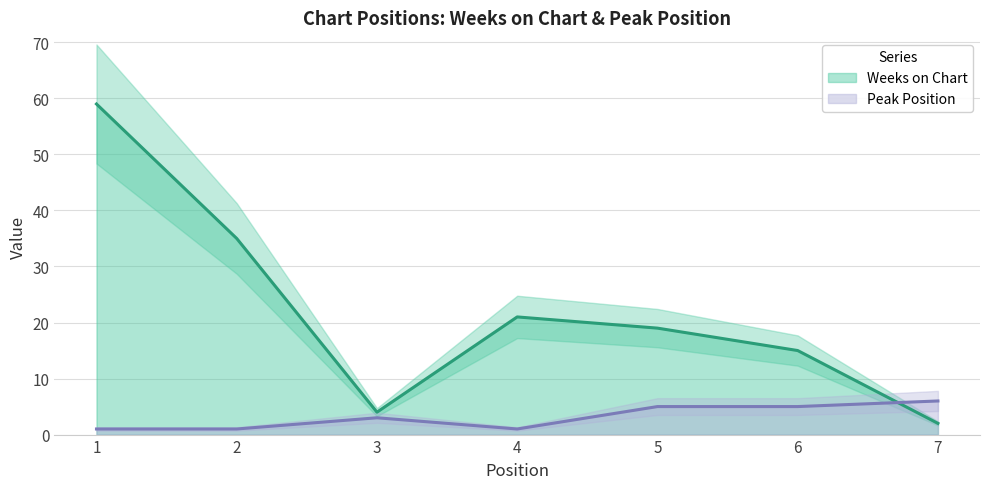

What is the difference between the highest and lowest values at 6?

10